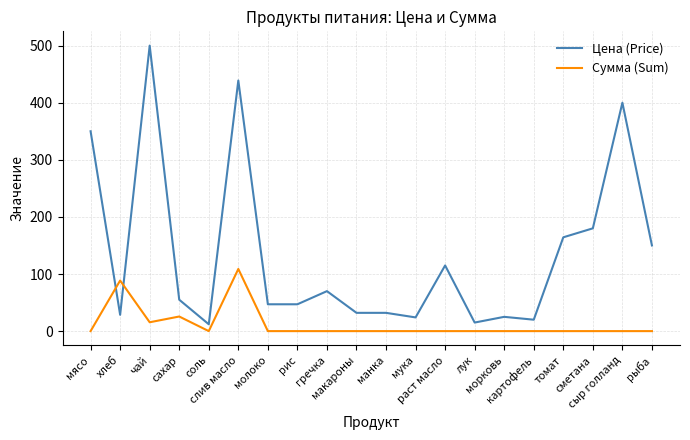

At which label does Цена (Price) first exceed 55?

мясо